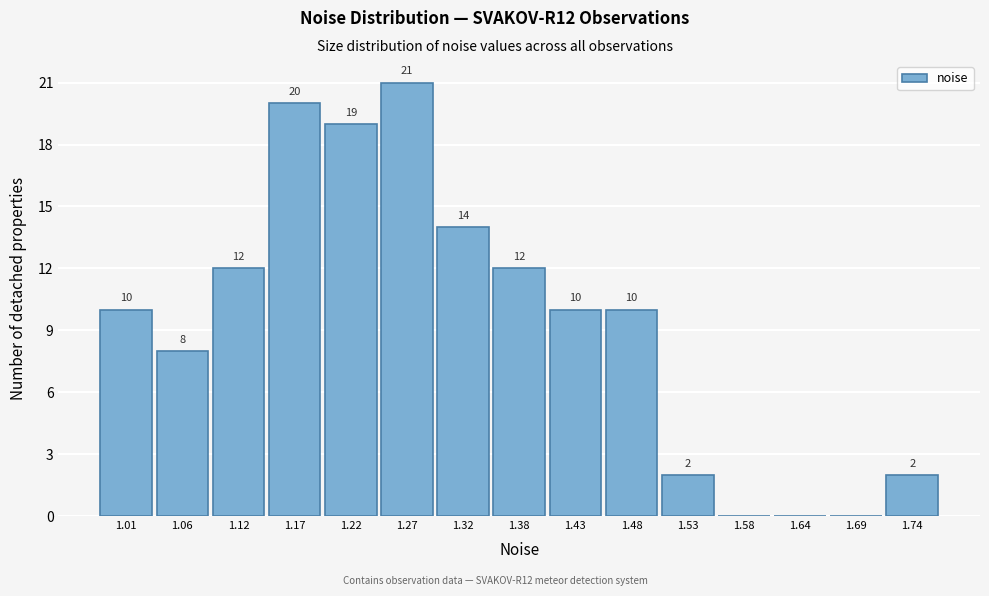

Which range on the x-axis has the tallest bar?

1.25 to 1.30